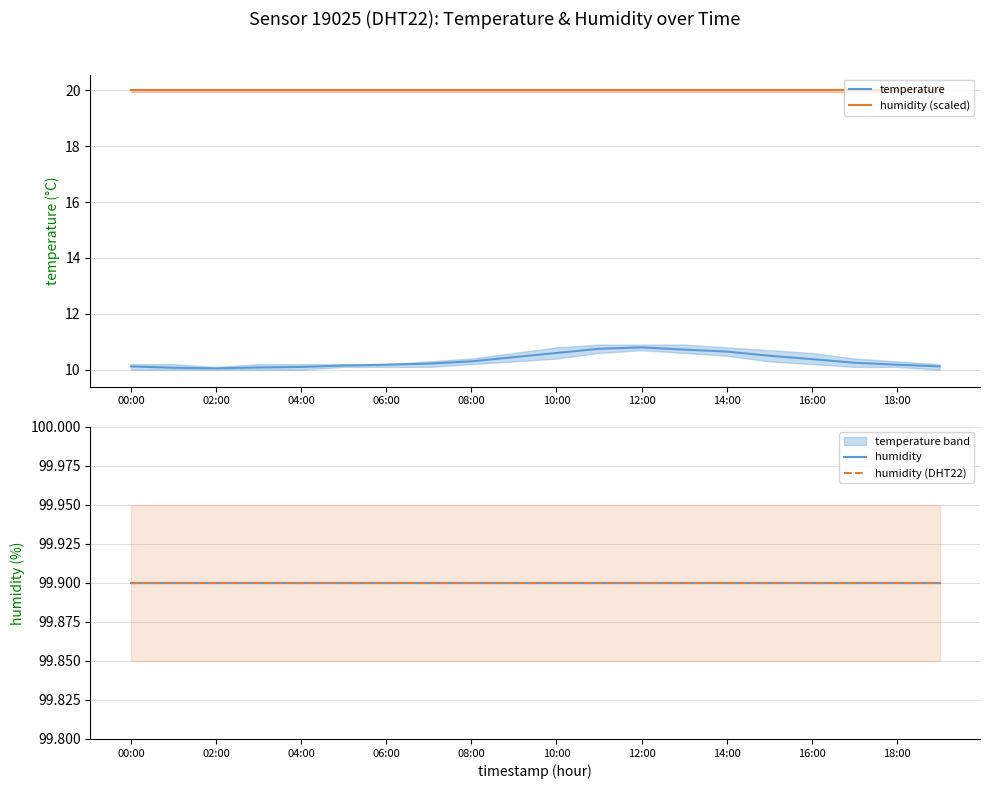

Is it true that humidity (scaled) equals 30.2 at 00:00?

False